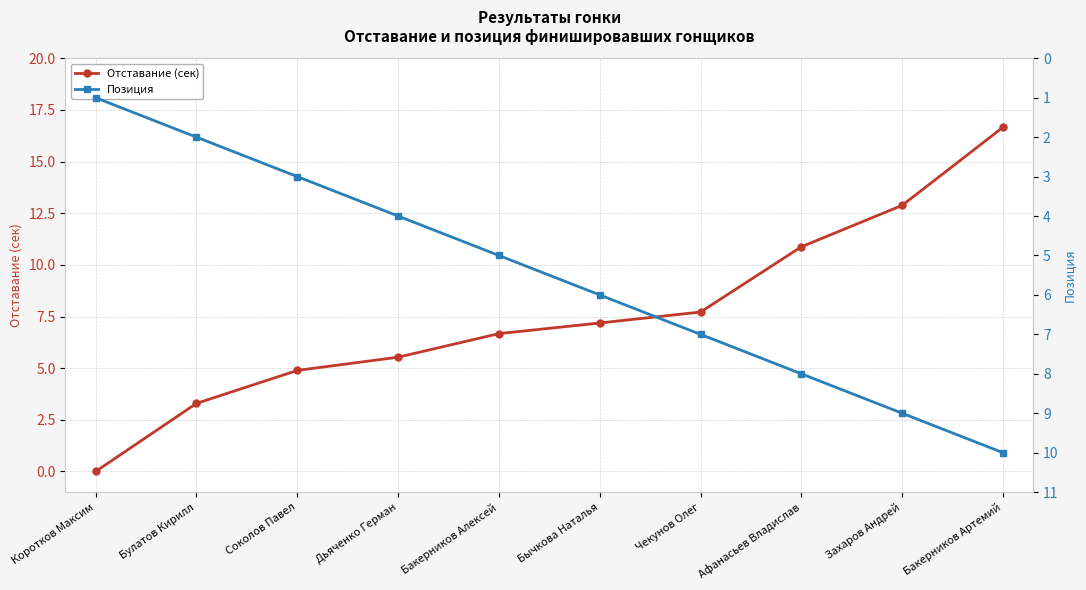

Reading right to left, transcribe all the data shown in this chart.

Отставание (сек): Бакерников Артемий=16.7	Захаров Андрей=12.9	Афанасьев Владислав=10.9	Чекунов Олег=7.7	Бычкова Наталья=7.2	Бакерников Алексей=6.7	Дьяченко Герман=5.5	Соколов Павел=4.9	Булатов Кирилл=3.3	Коротков Максим=0.0
Позиция: Бакерников Артемий=10.0	Захаров Андрей=9.0	Афанасьев Владислав=8.0	Чекунов Олег=7.0	Бычкова Наталья=6.0	Бакерников Алексей=5.0	Дьяченко Герман=4.0	Соколов Павел=3.0	Булатов Кирилл=2.0	Коротков Максим=1.0